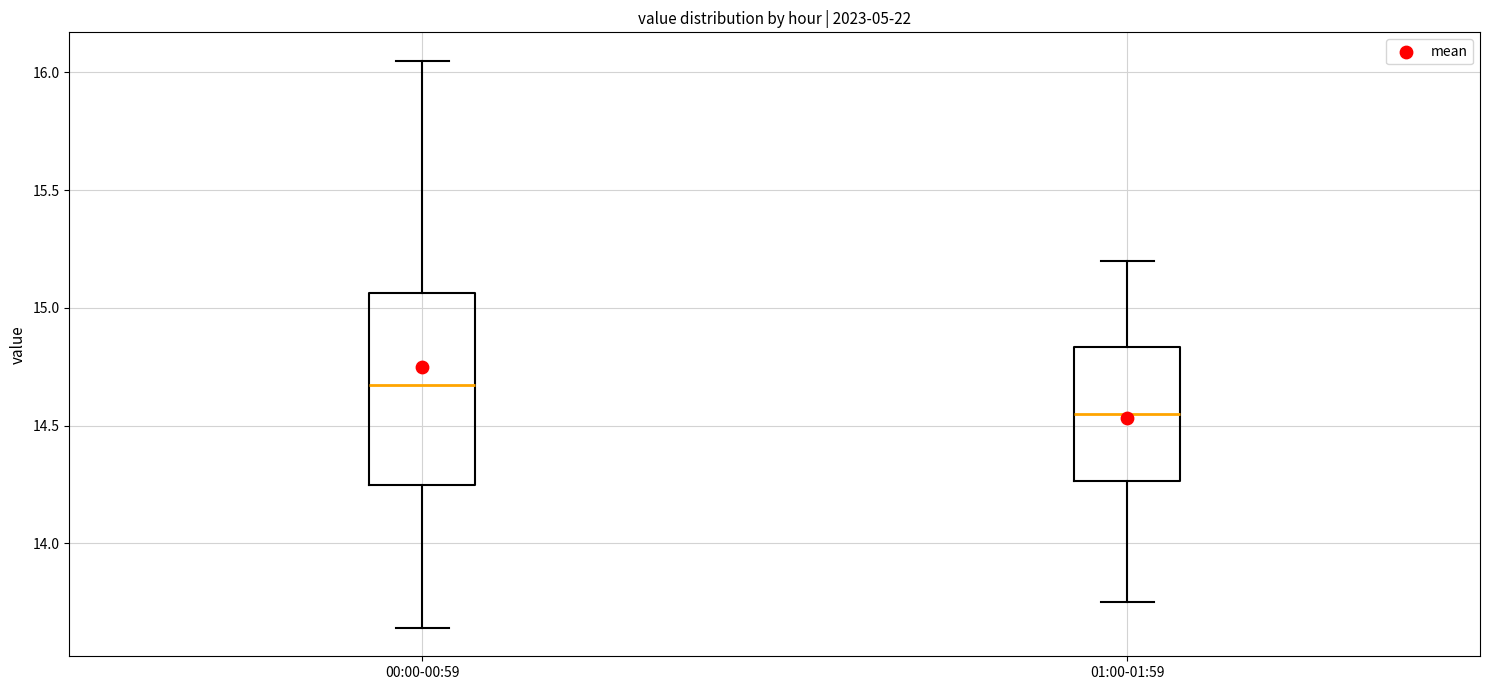

Which box is the tallest, from its lower edge to its upper edge?

00:00-00:59